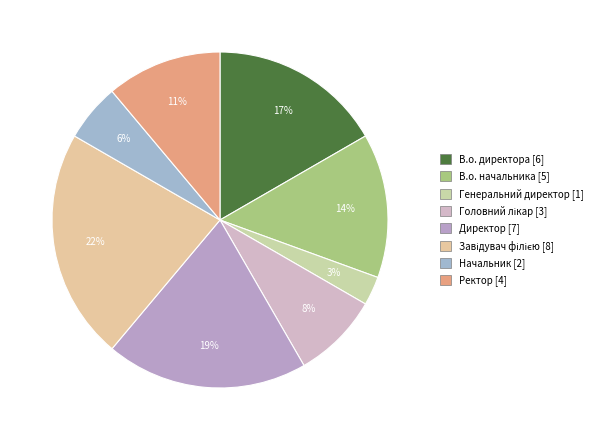

What is the ratio of the value at В.о. директора to the value at Директор?

0.9